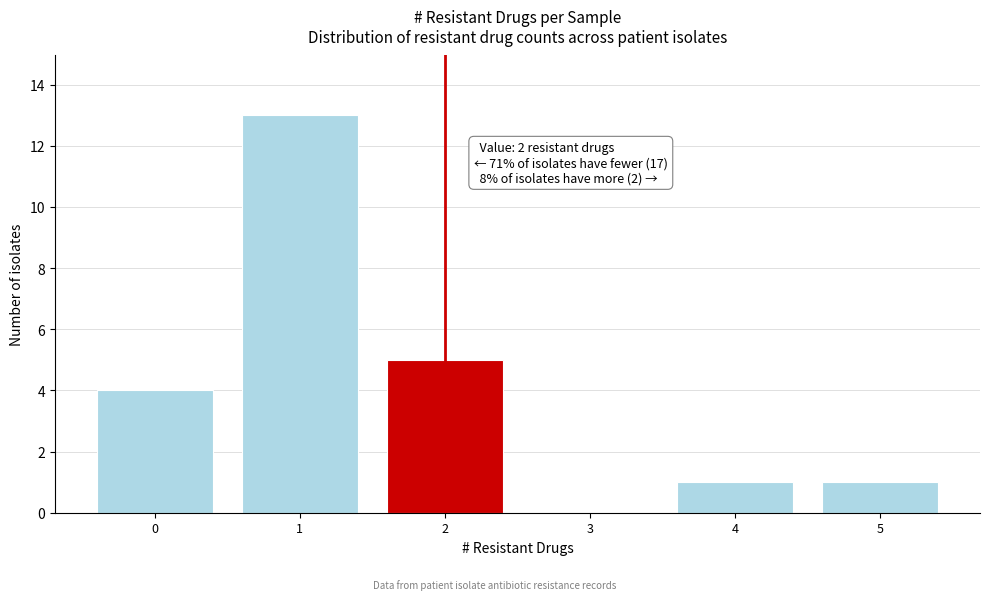

Reading left to right, what are all the values shown in this chart?

0=4	1=13	2=5	3=0	4=1	5=1